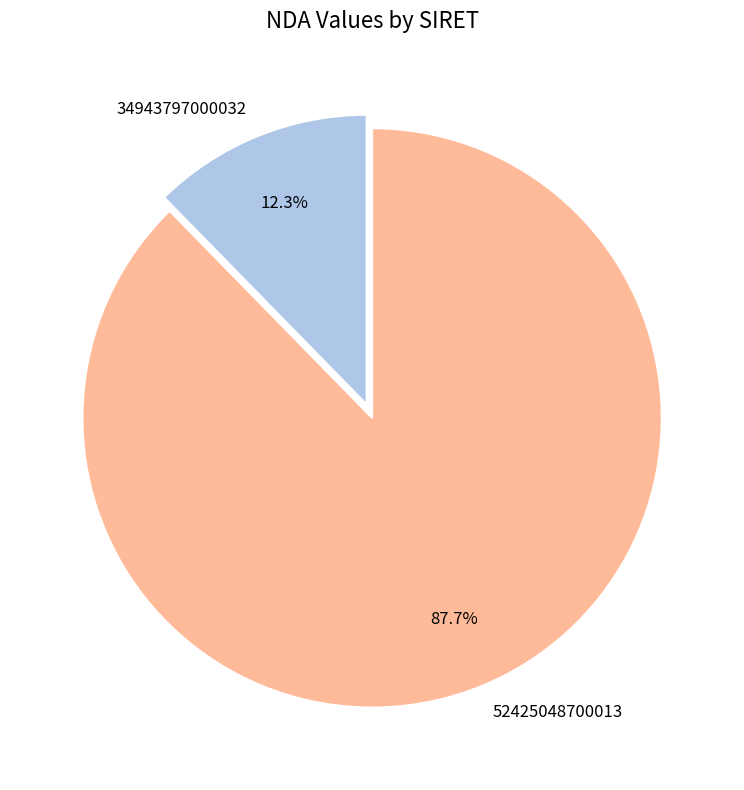

Rank the categories by value from lowest to highest.

34943797000032, 52425048700013